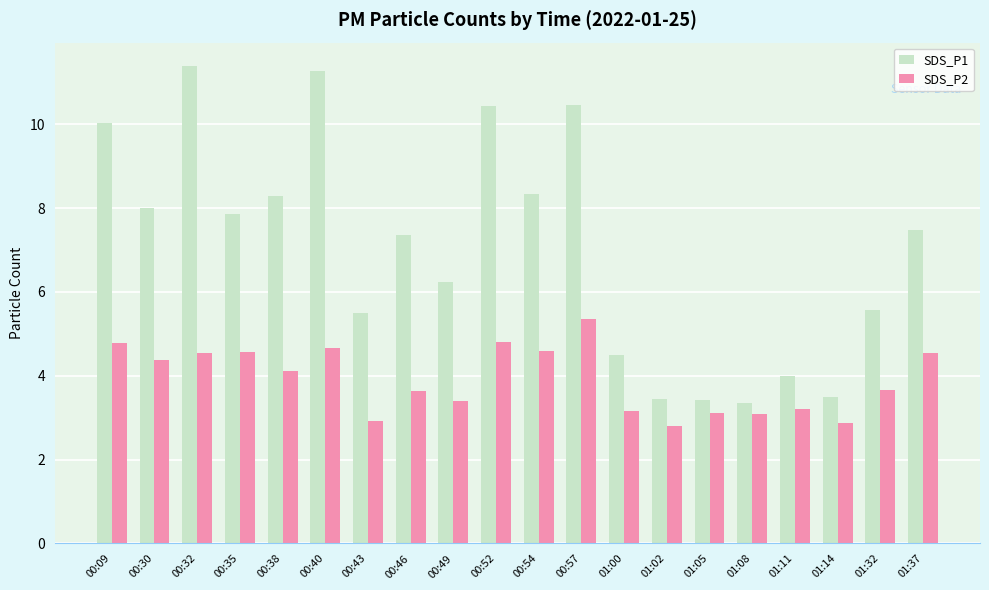

What is the label of the 6th bar from the right?

01:05